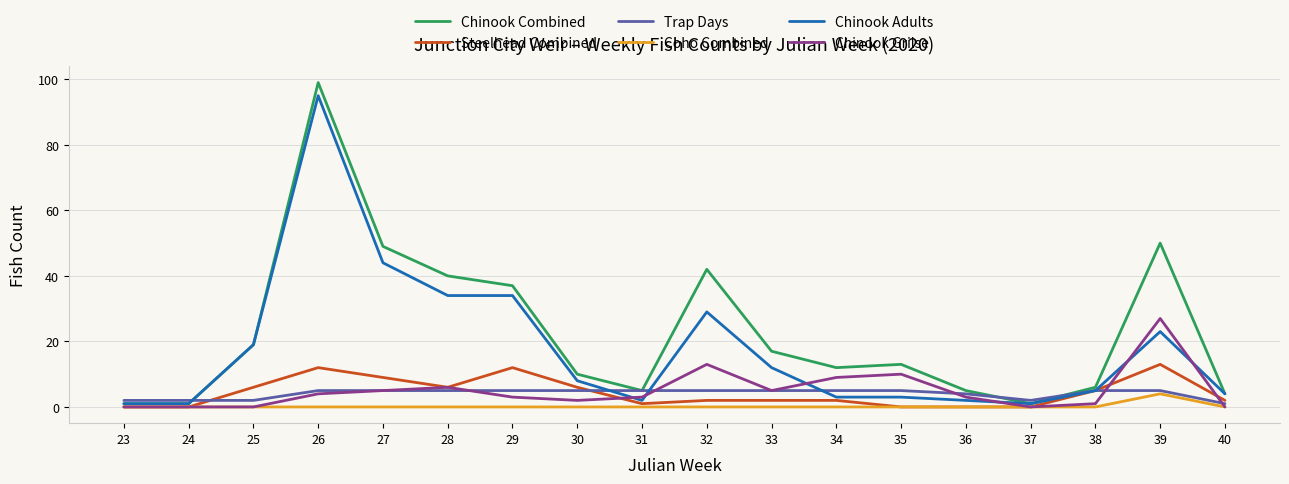

Which series changed the most between 31 and 40?

Trap Days